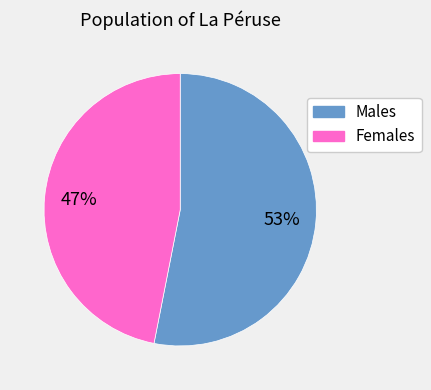

Does any single category account for the majority?

Yes